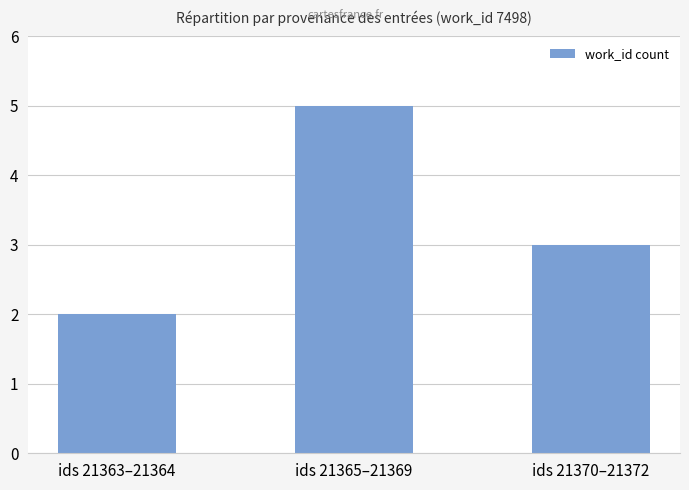

How many distinct data groups are displayed?

1